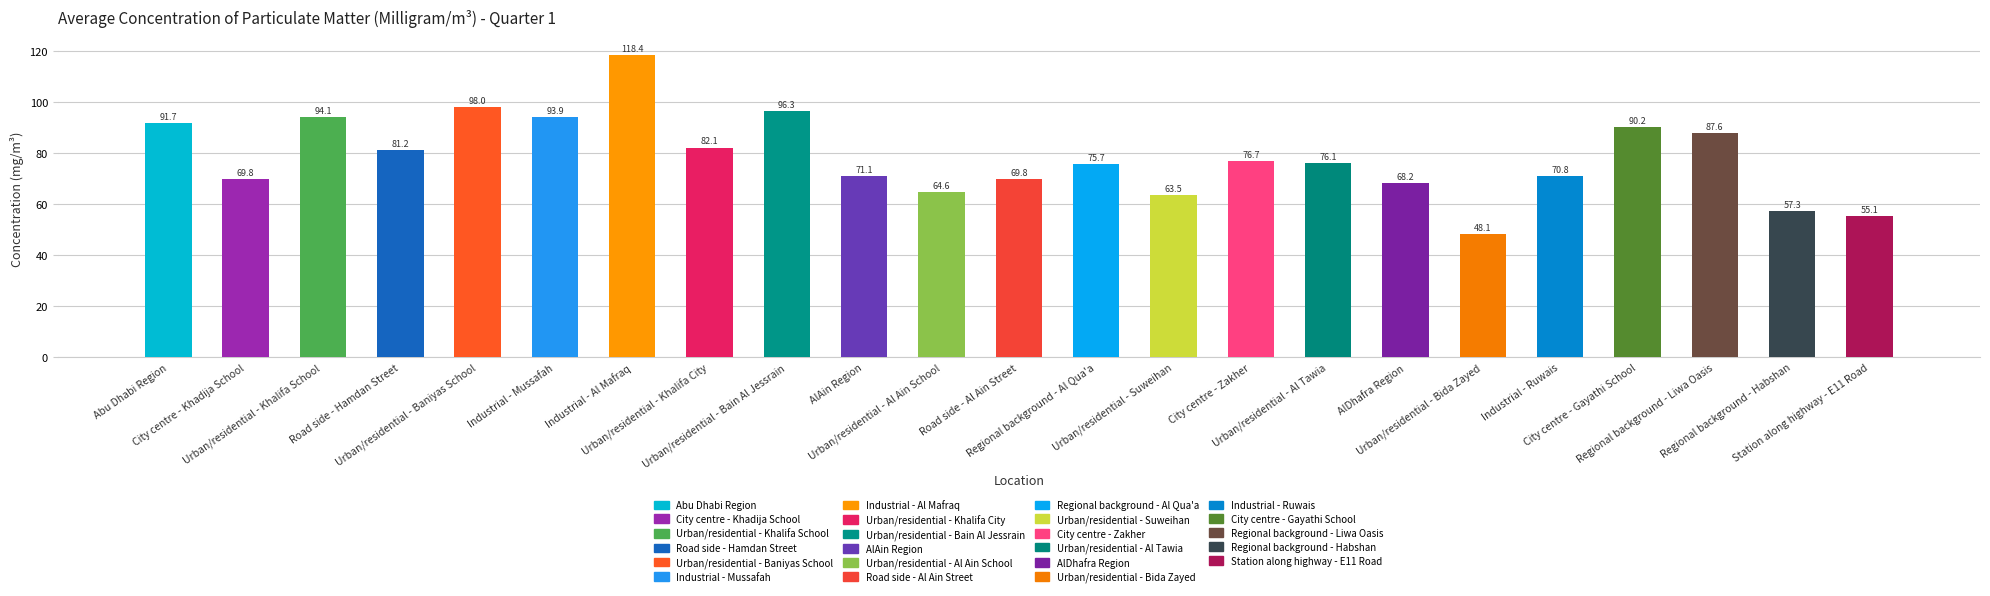

True or false: the data shows 140.5 at Urban/residential - Baniyas School.

False